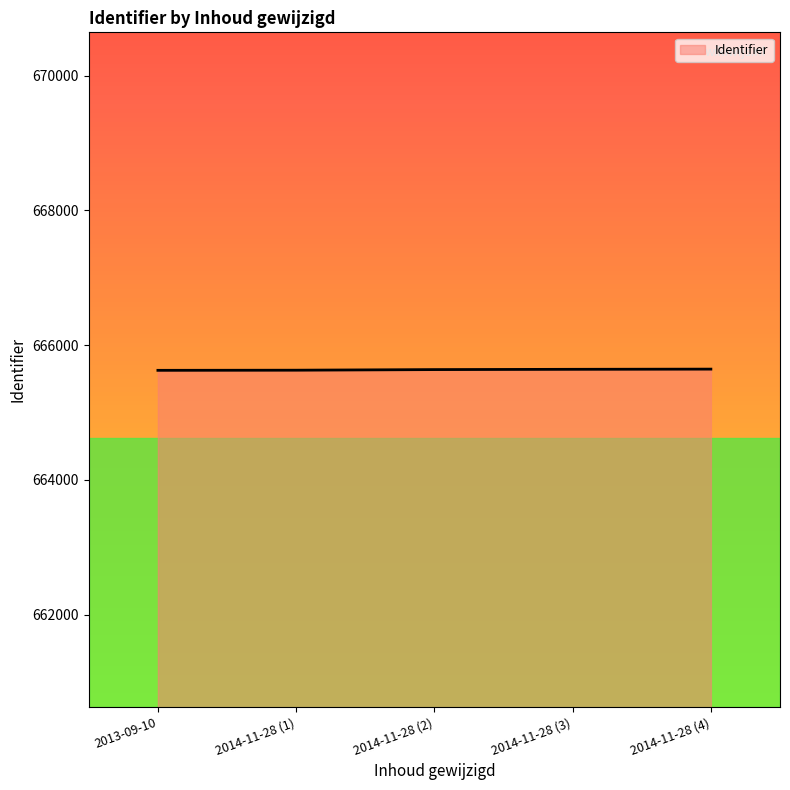

The value at 2014-11-28 (1) is 665627. True or false?

True